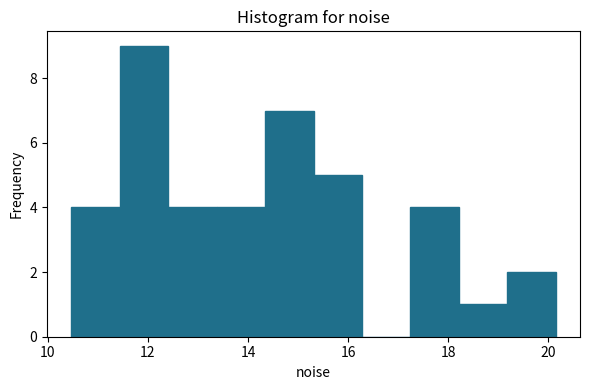

Reading left to right, transcribe this chart: for each bar, give the range it covers on the x-axis and its height. Neither the bar edges nor the heights are printed on the chart, so give them approximately, as read against the axes.

10.4 to 11.4: 4
11.4 to 12.4: 9
12.4 to 13.4: 4
13.4 to 14.4: 4
14.4 to 15.4: 7
15.4 to 16.2: 5
16.2 to 17.2: 0
17.2 to 18.2: 4
18.2 to 19.2: 1
19.2 to 20.2: 2